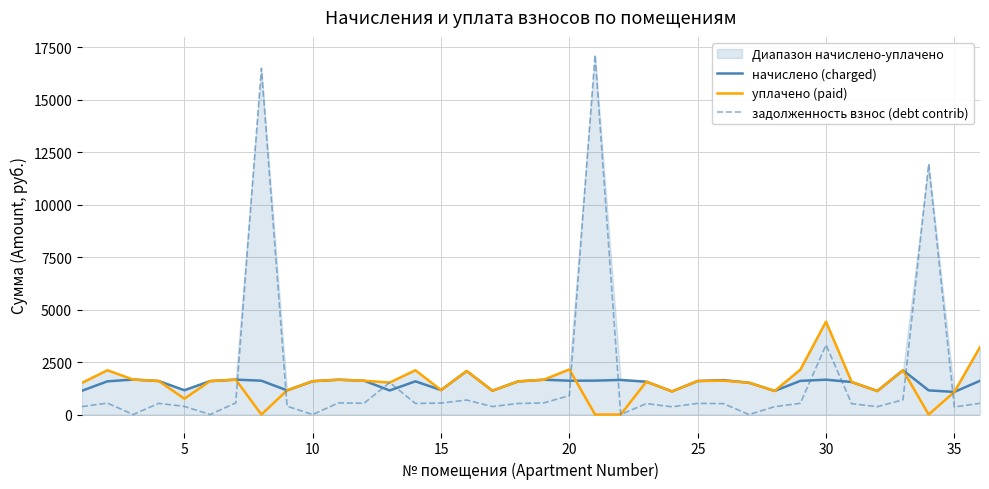

What is the highest value of the задолженность взнос (debt contrib) series?

17139.8